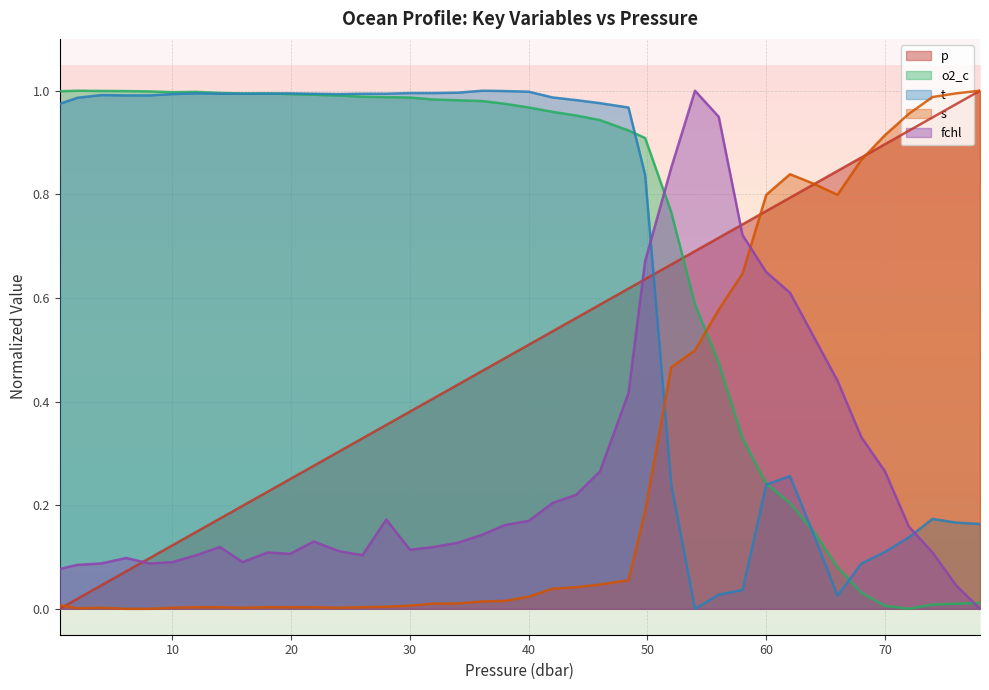

What is the approximate value of p at 66.0?

0.8